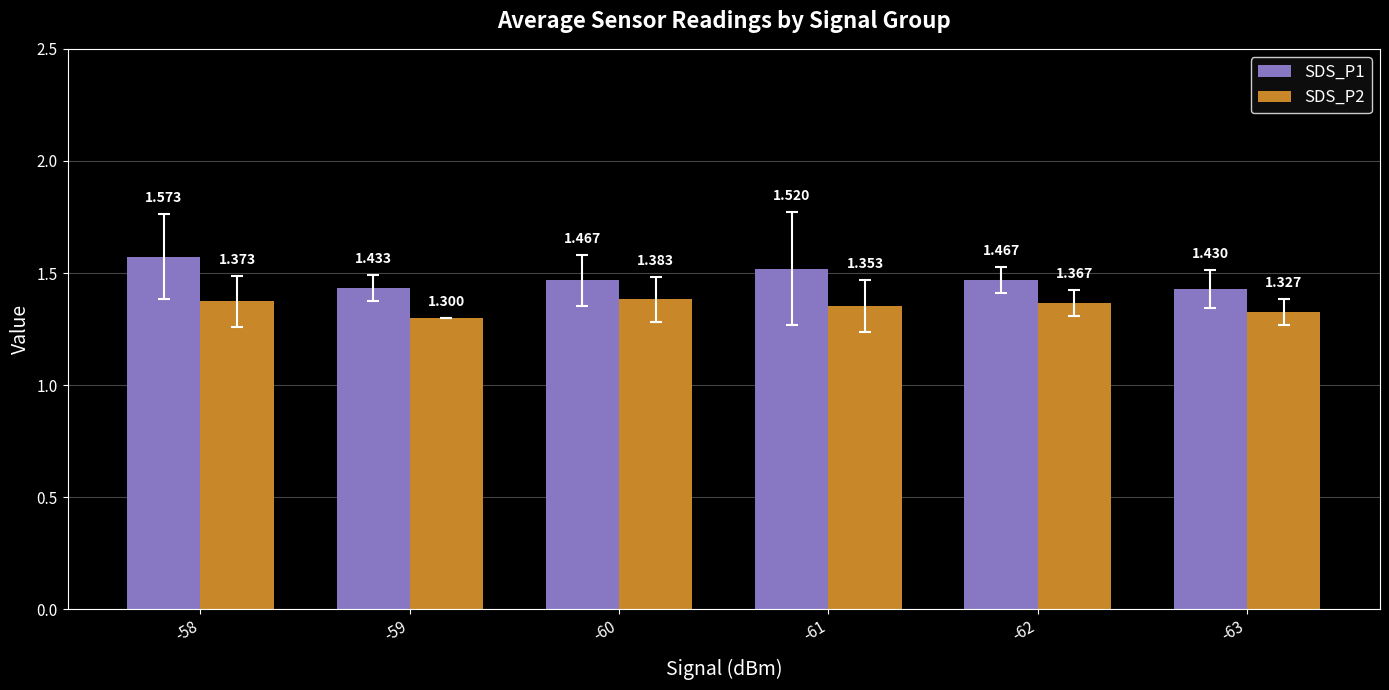

Count the number of categories in the chart.

6